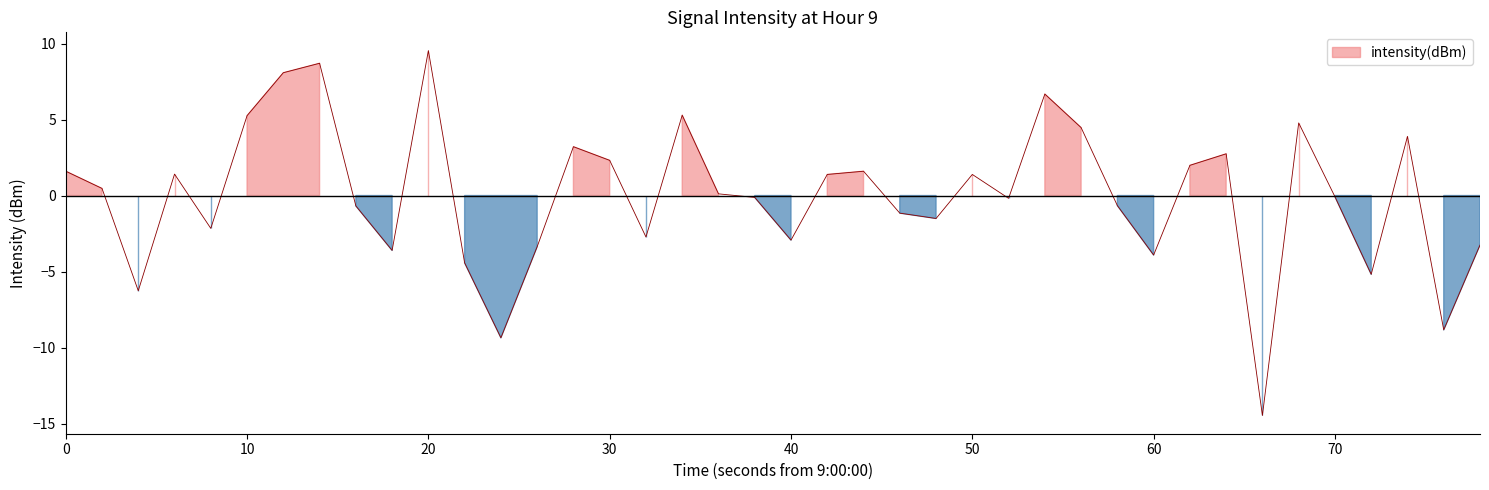

What is the difference between the maximum and minimum values?

24.0